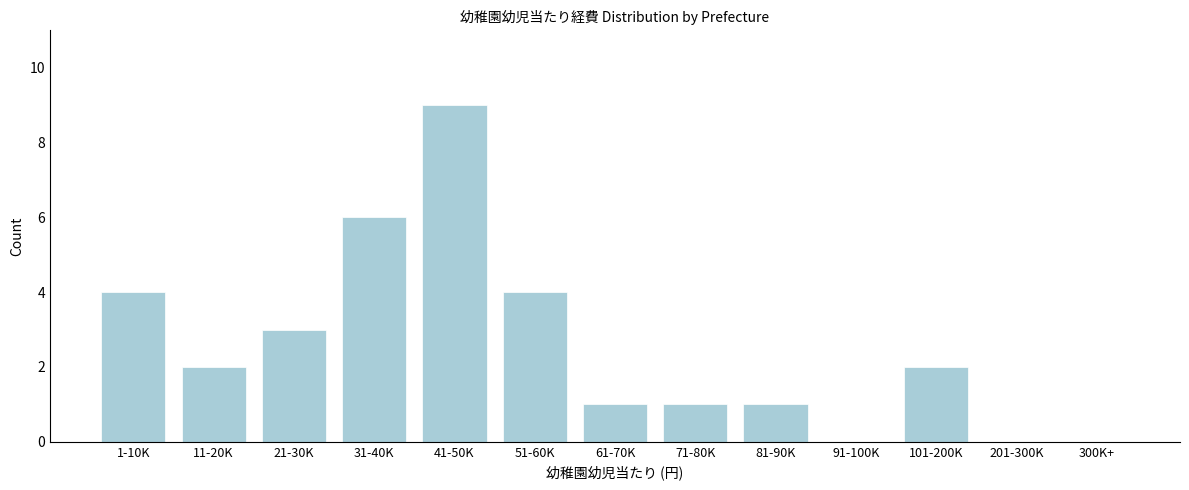

Reading right to left, extract all data points from this chart.

300K+=0	201-300K=0	101-200K=2	91-100K=0	81-90K=1	71-80K=1	61-70K=1	51-60K=4	41-50K=9	31-40K=6	21-30K=3	11-20K=2	1-10K=4